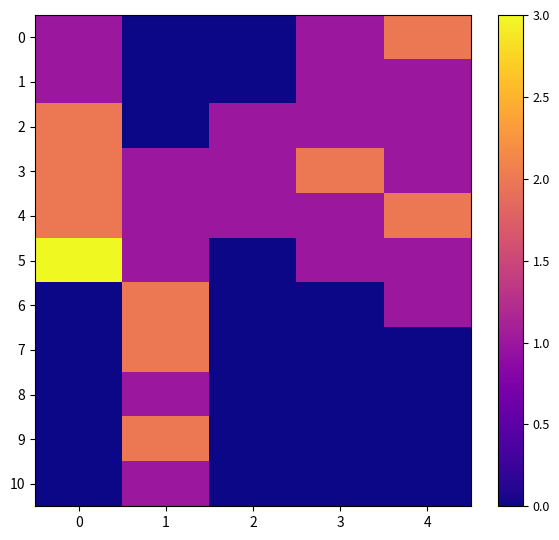

Which category has the lowest value across all series?

1